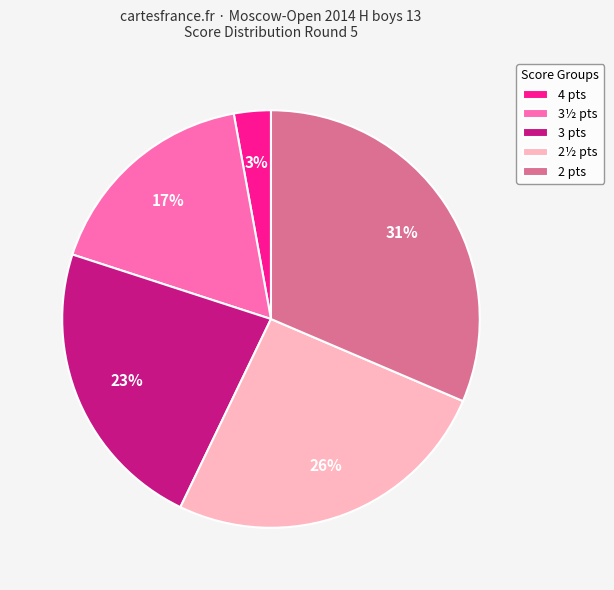

Between 3½ pts and 4 pts, which is larger?

3½ pts